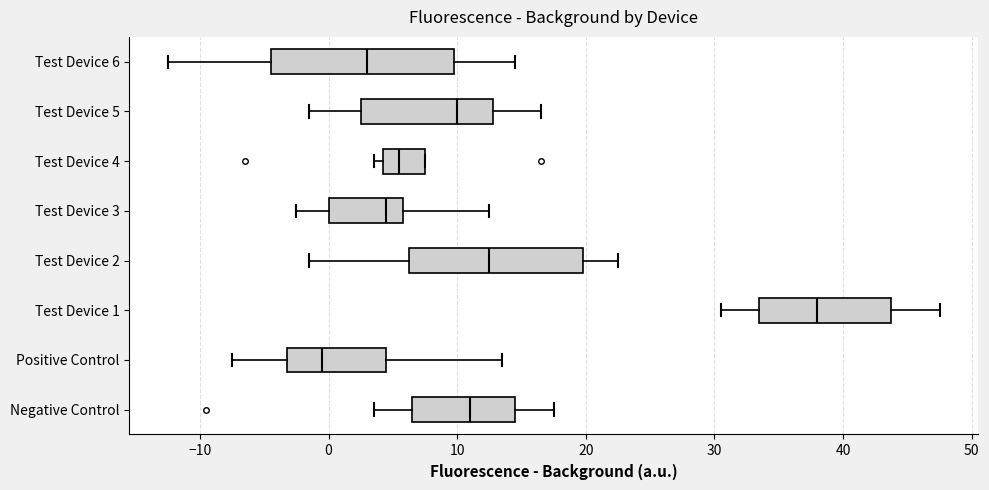

Reading bottom to top, read every box against the x-axis: the position of its median line, the range the box covers, and the ends of its whiskers. The values are not printed on the chart, so give them approximately, as read against the axis.

Negative Control: median 11, box 7 to 15, whiskers 4 to 18
Positive Control: median 0, box -3 to 5, whiskers -7 to 14
Test Device 1: median 38, box 34 to 44, whiskers 31 to 48
Test Device 2: median 13, box 6 to 20, whiskers -1 to 23
Test Device 3: median 5, box 0 to 6, whiskers -2 to 13
Test Device 4: median 6, box 4 to 8, whiskers 4 (just left of the box's left edge) to 8
Test Device 5: median 10, box 3 to 13, whiskers -1 to 17
Test Device 6: median 3, box -4 to 10, whiskers -12 to 15